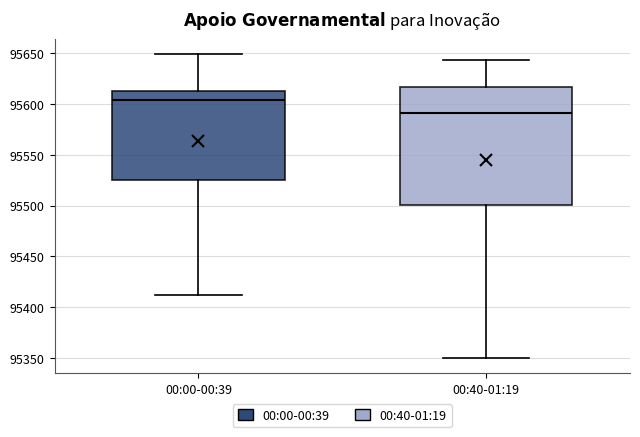

Reading left to right, read every box against the y-axis: the position of its median line, the range the box covers, and the ends of its whiskers. The values are not printed on the chart, so give them approximately, as read against the axis.

00:00-00:39: median 95605, box 95525 to 95615, whiskers 95415 to 95650
00:40-01:19: median 95590, box 95500 to 95615, whiskers 95350 to 95645